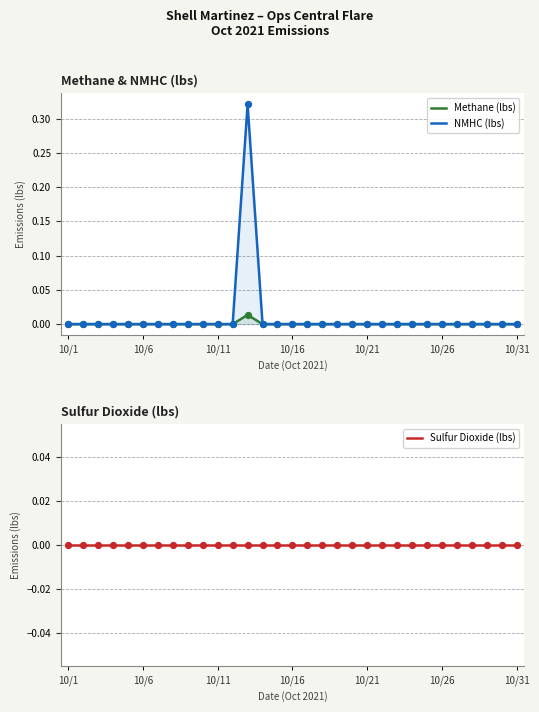

Which series has the largest total across all categories?

NMHC (lbs)